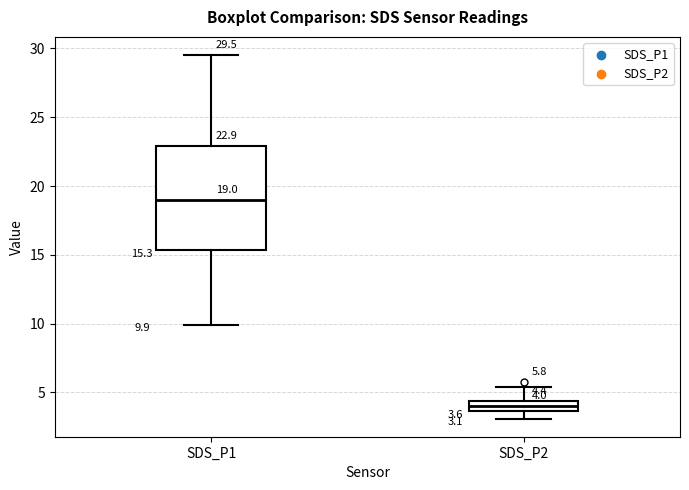

Which box is the tallest, from its lower edge to its upper edge?

SDS_P1